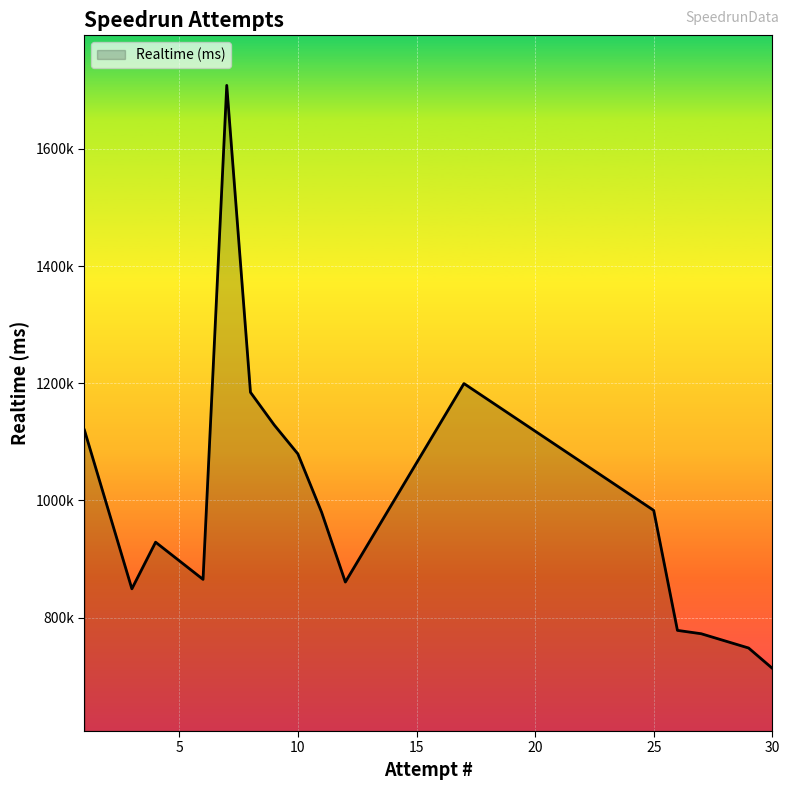

Does the chart have visible grid lines?

Yes